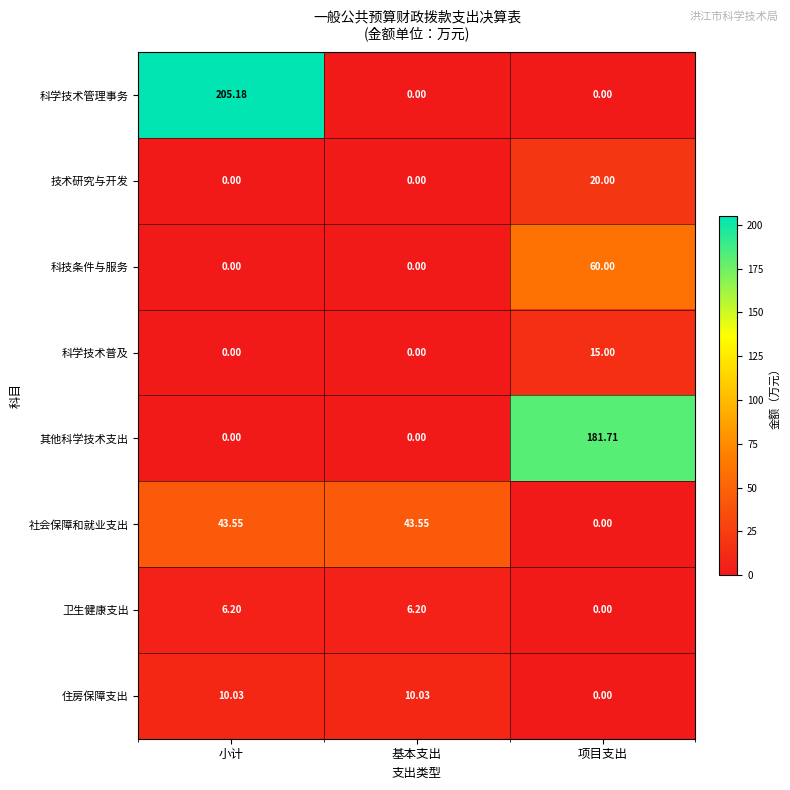

Which series has the largest total across all categories?

科学技术管理事务